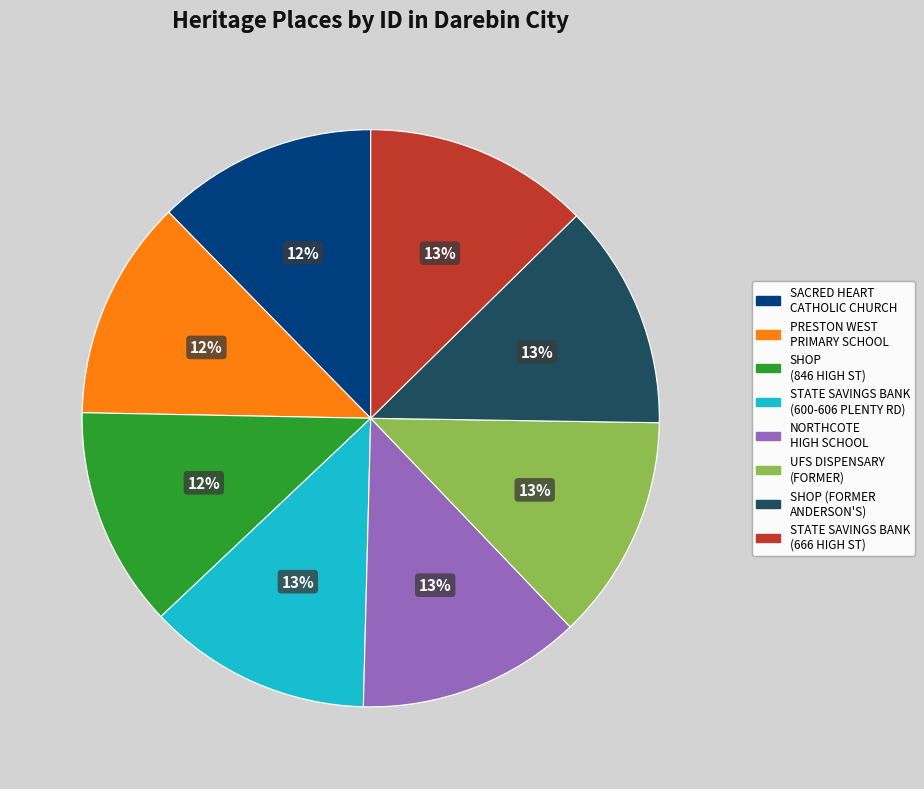

Does any single category account for the majority?

No